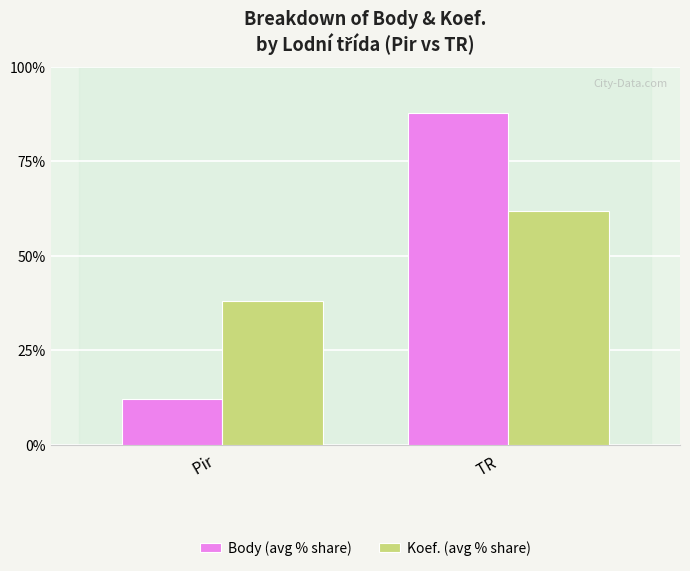

What position from the left is TR   ?

2